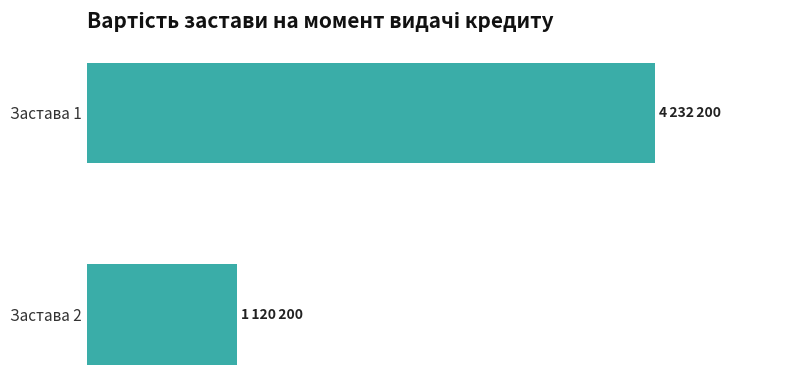

List the labels in order of value, largest first.

Застава 1, Застава 2